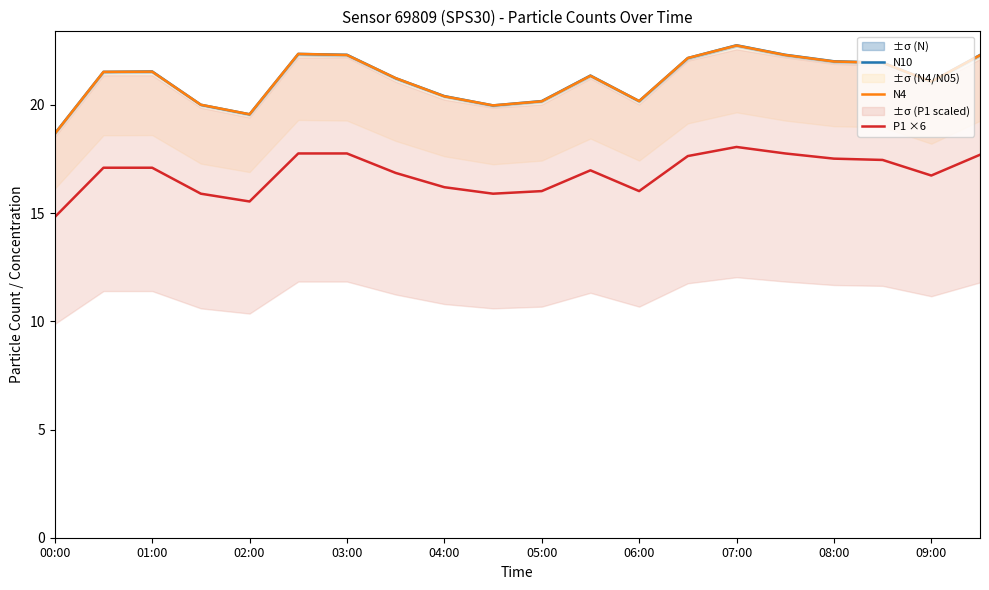

Which series has the largest total across all categories?

N10